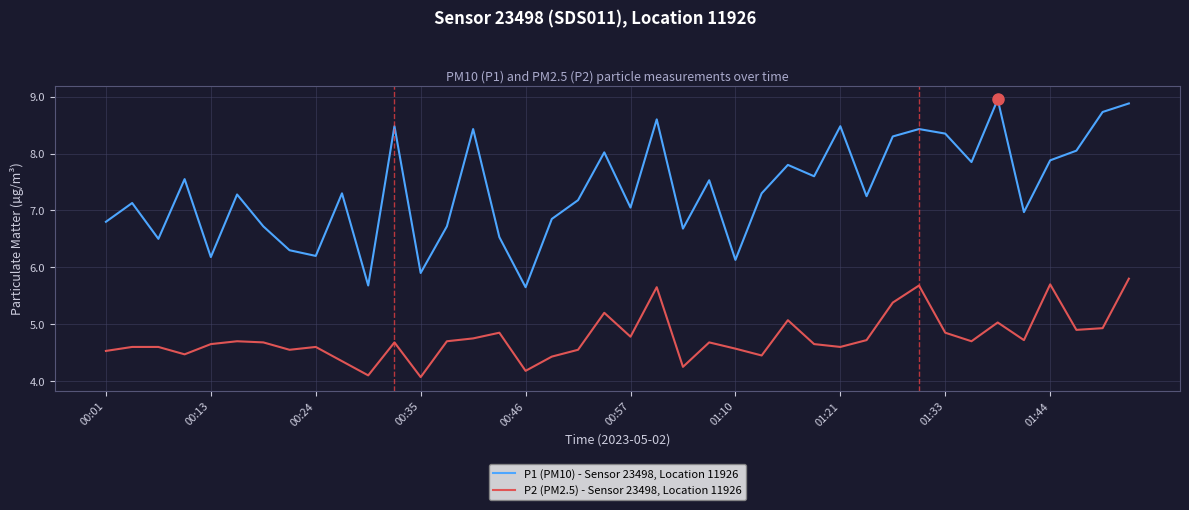

Which series has the largest range (max minus min)?

P1 (PM10) - Sensor 23498, Location 11926